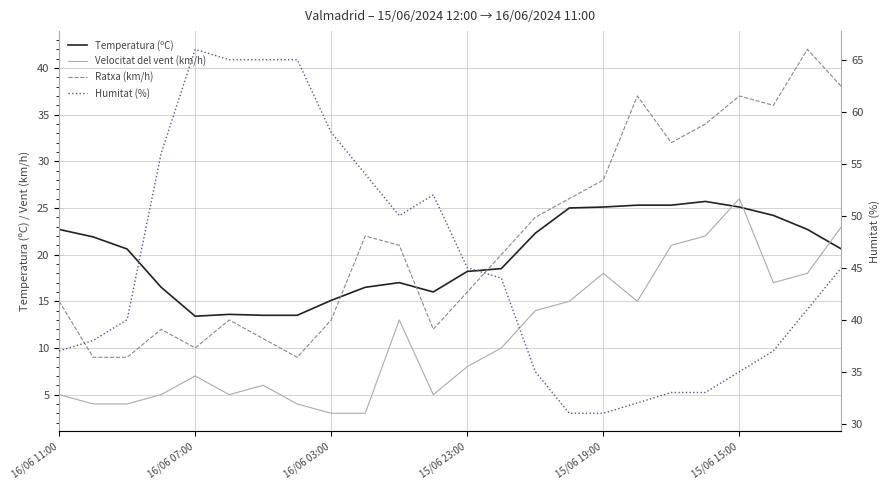

What is the lowest value of the Temperatura (ºC) series?

13.4